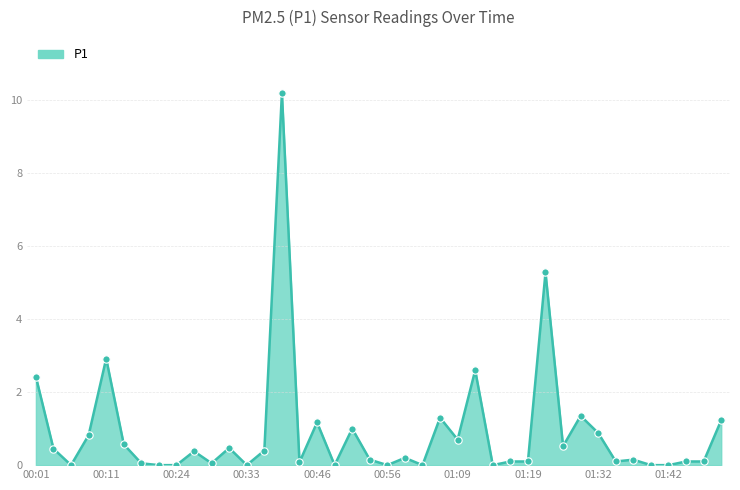

What is the greatest value displayed?

10.2